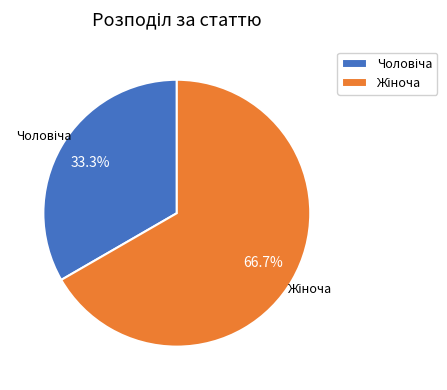

Is there a majority slice in this chart?

Yes